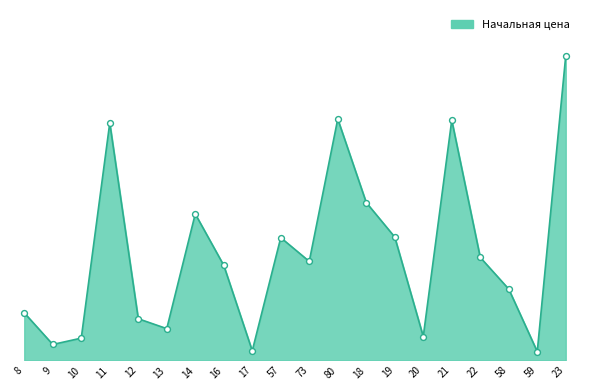

What is the change in value from 16 to 23?

+5300000